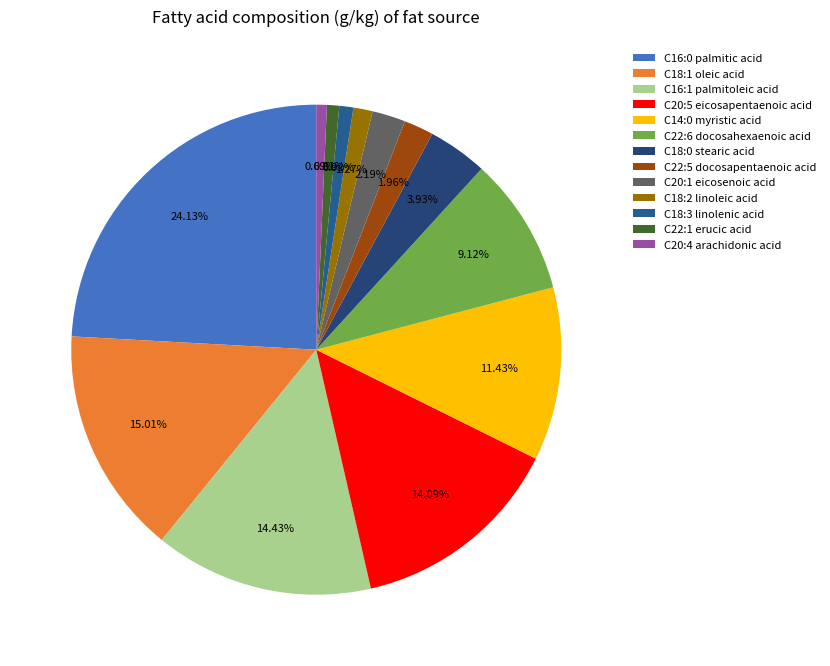

How much of the chart is everything except C20:1 eicosenoic acid?

97.8%